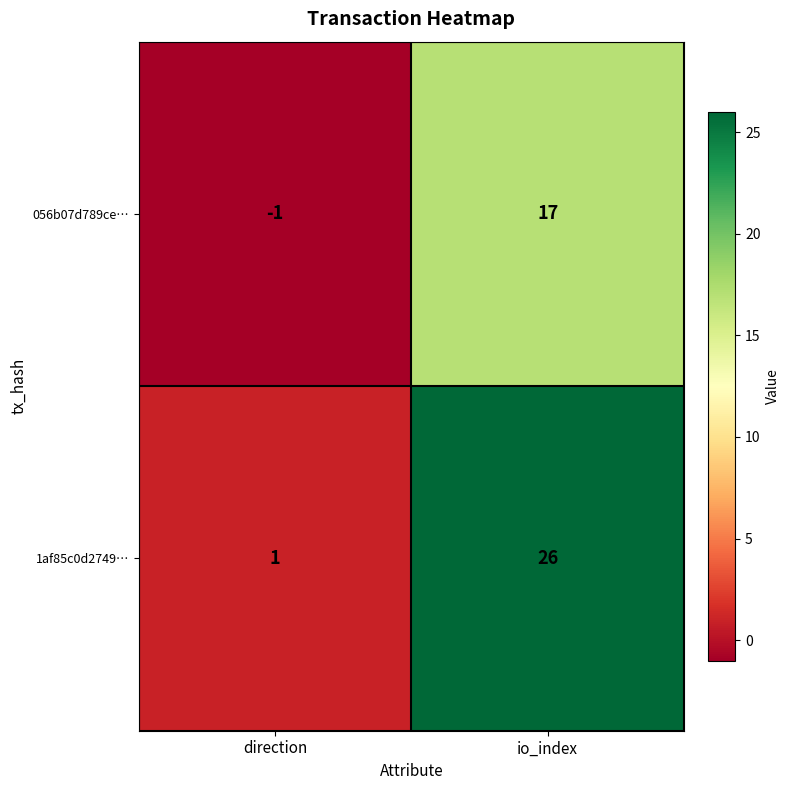

What is the average value of the 1af85c0d2749… series?

14